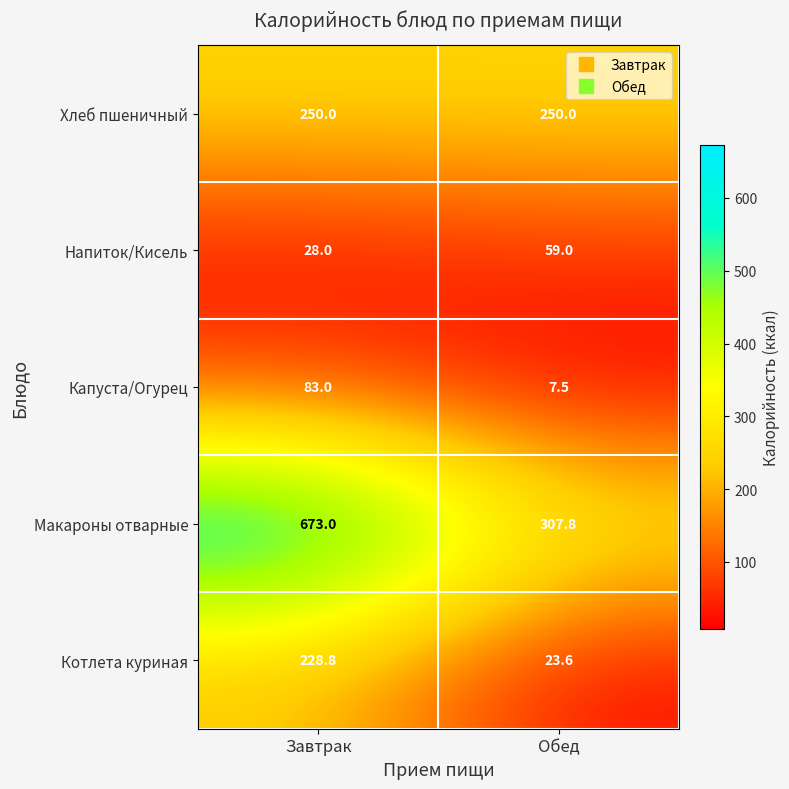

Reading right to left, transcribe all the data shown in this chart.

Хлеб пшеничный: 250.0	250.0
Напиток/Кисель: 59.0	28.0
Капуста/Огурец: 7.5	83.0
Макароны отварные: 307.8	673.0
Котлета куриная: 23.6	228.8